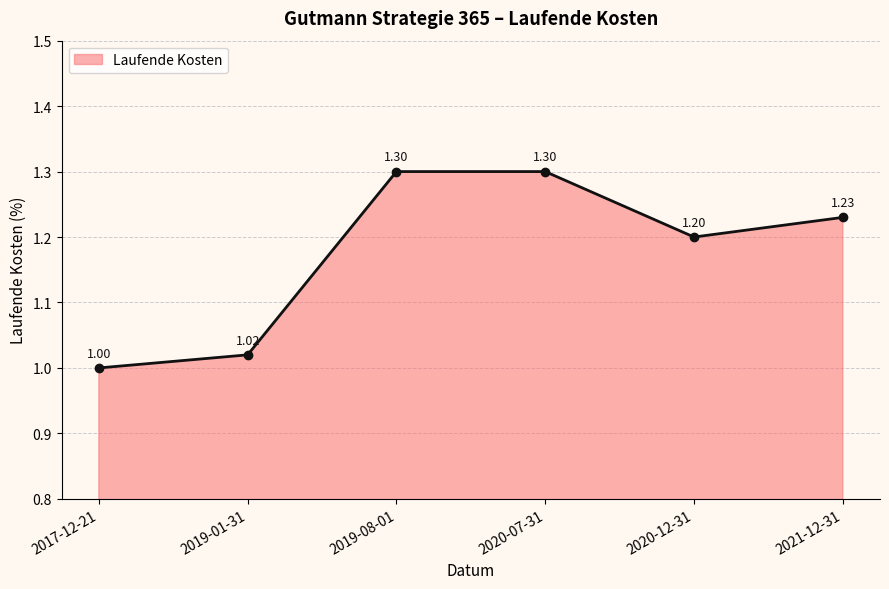

Where is the first local minimum?

2020-12-31